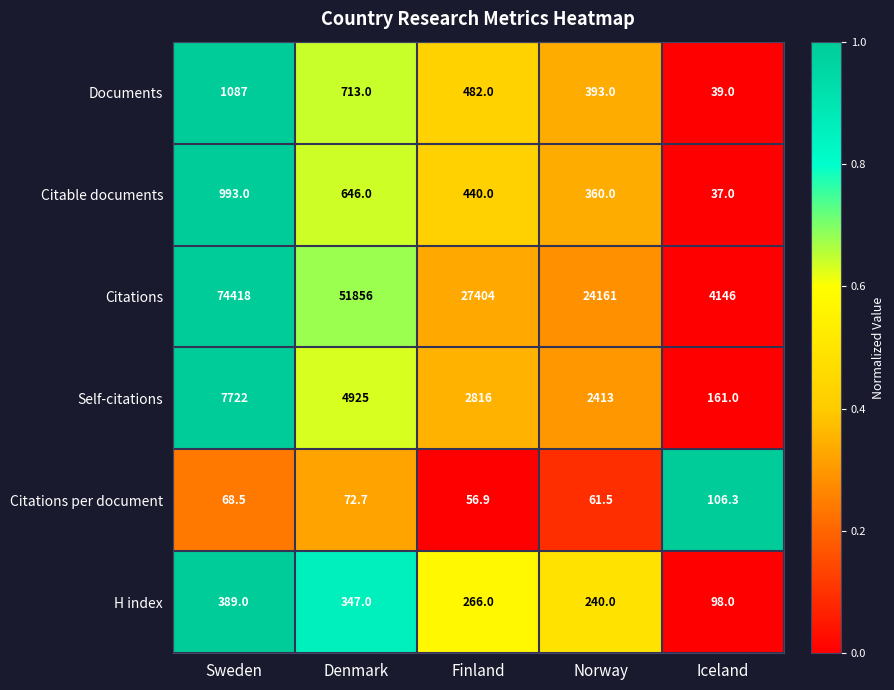

At Norway, list the series in order from smallest to largest.

Citations per document, H index, Citable documents, Documents, Self-citations, Citations